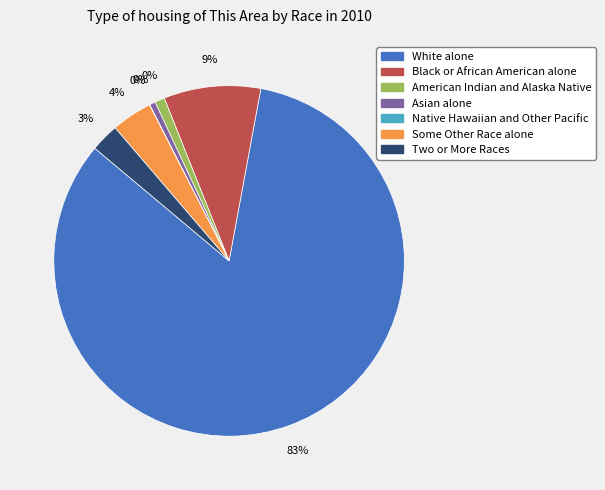

Does any single category account for the majority?

Yes